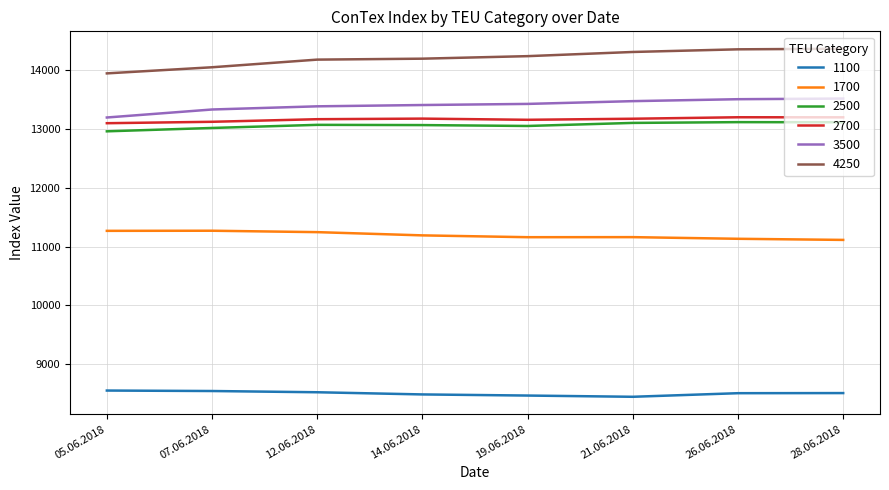

What is the difference between the maximum and minimum values in the 1700 series?

156